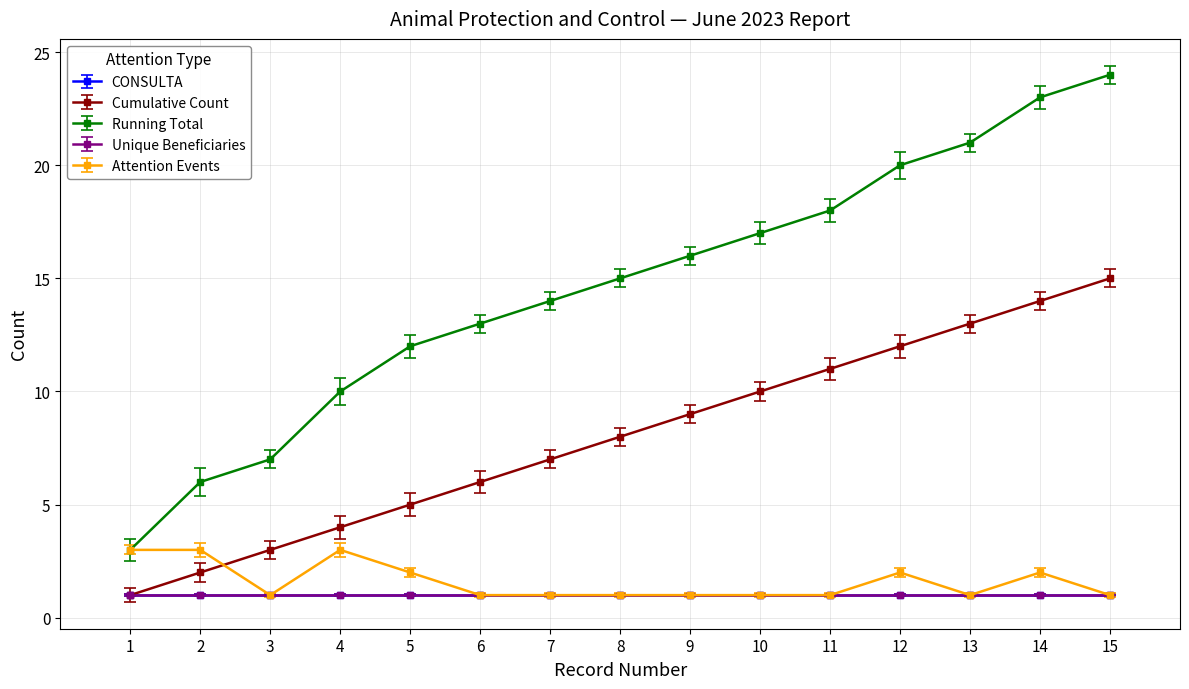

What is the difference between the maximum and minimum values in the Running Total series?

21